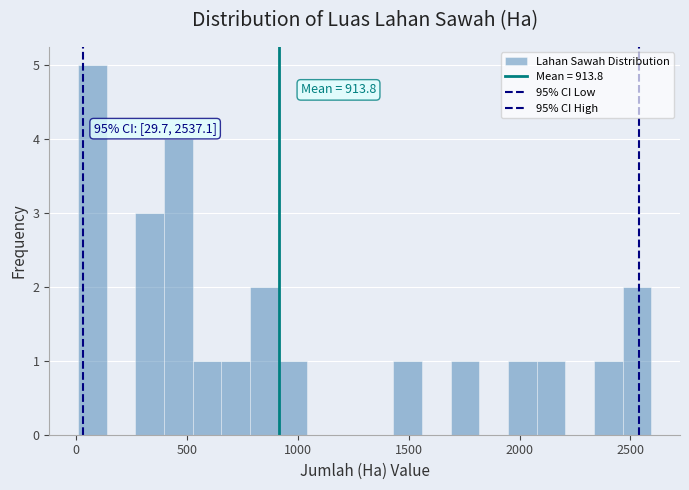

Read against the x-axis, roughly where is the centre of the tallest bar?

50